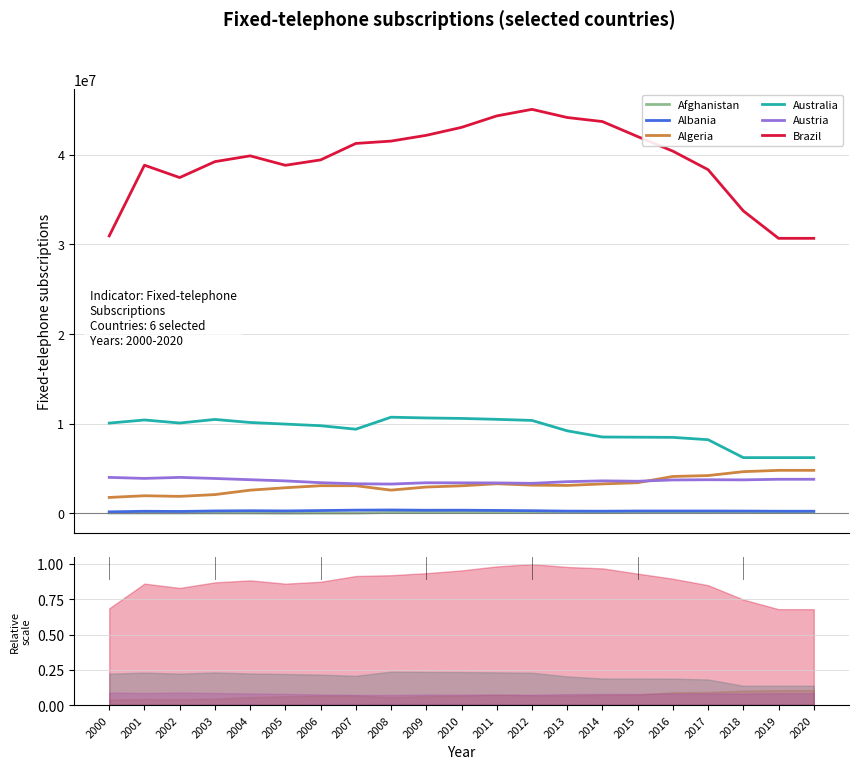

Where does the Afghanistan series first go above 101931?

2011